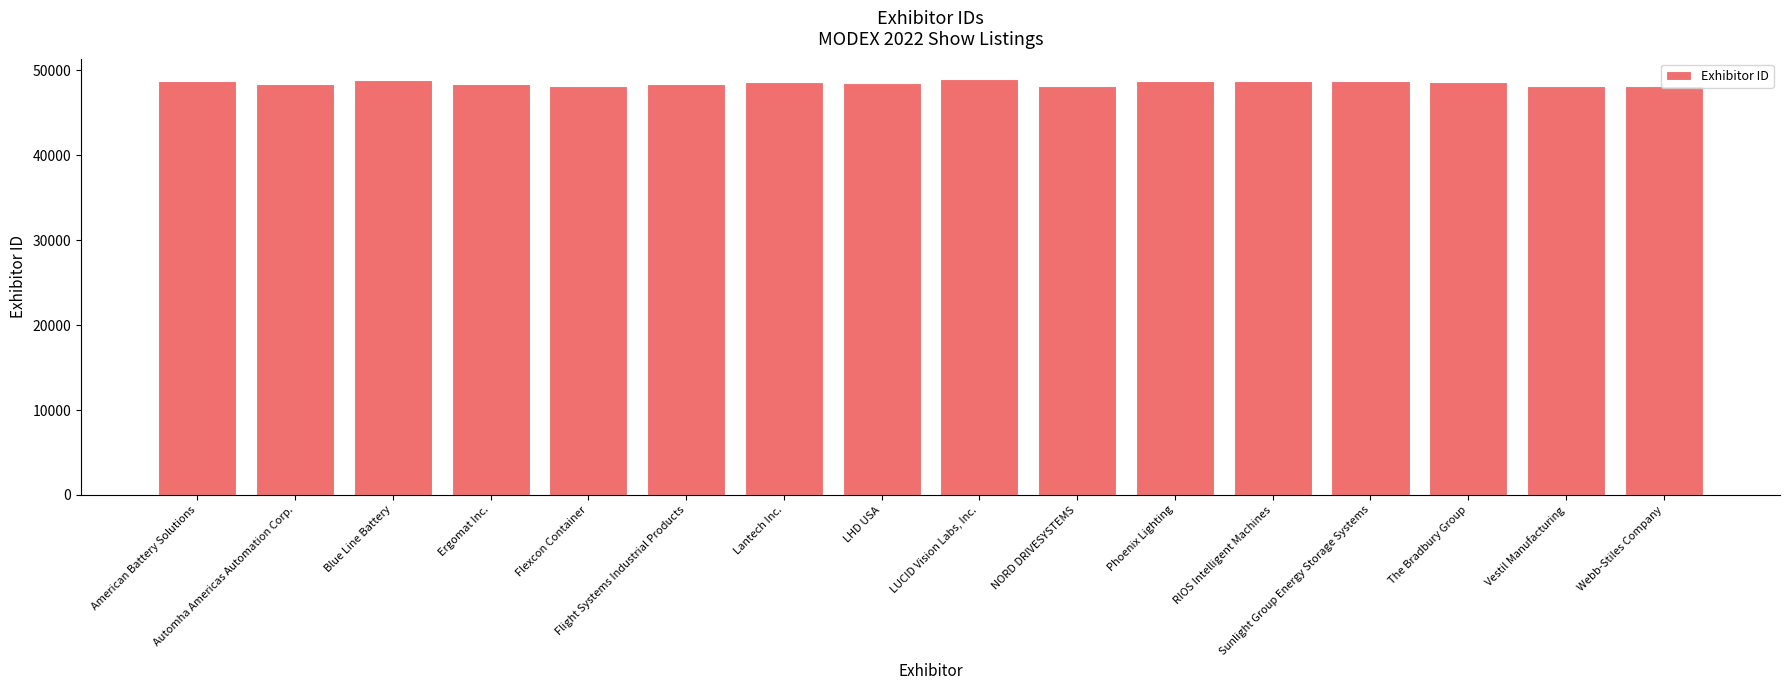

What is the sum of all values?

776555